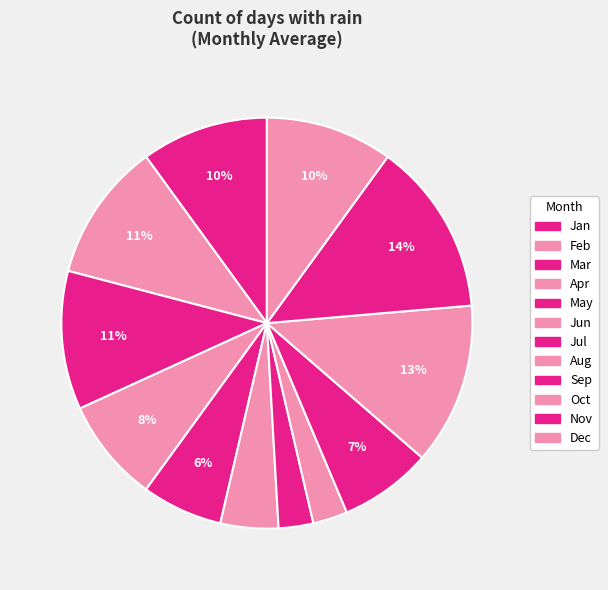

Is it true that Sep is 7% of the pie?

True